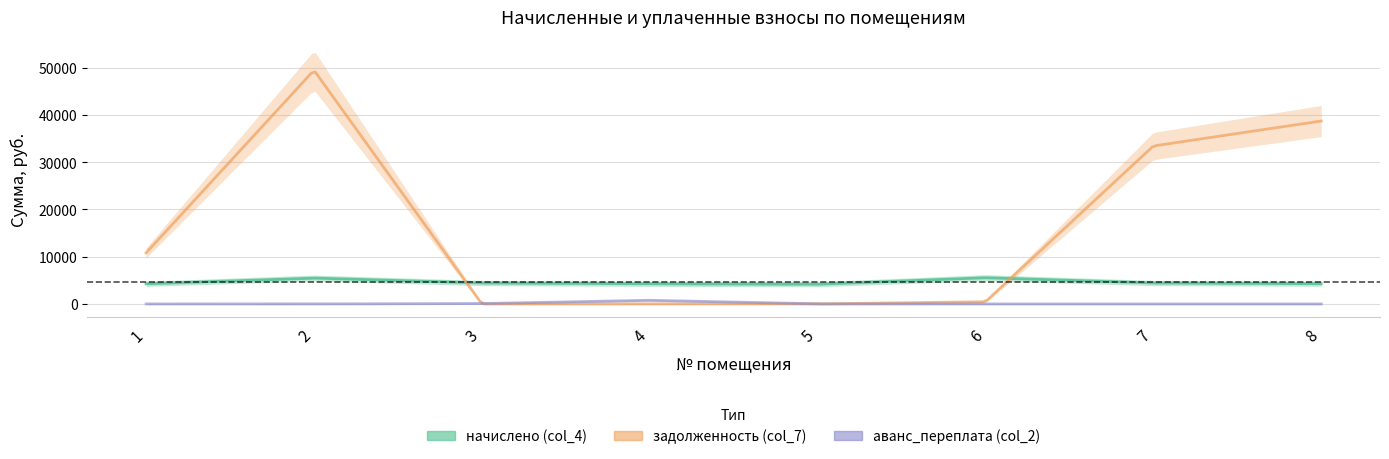

What is the greatest value displayed?

49462.9